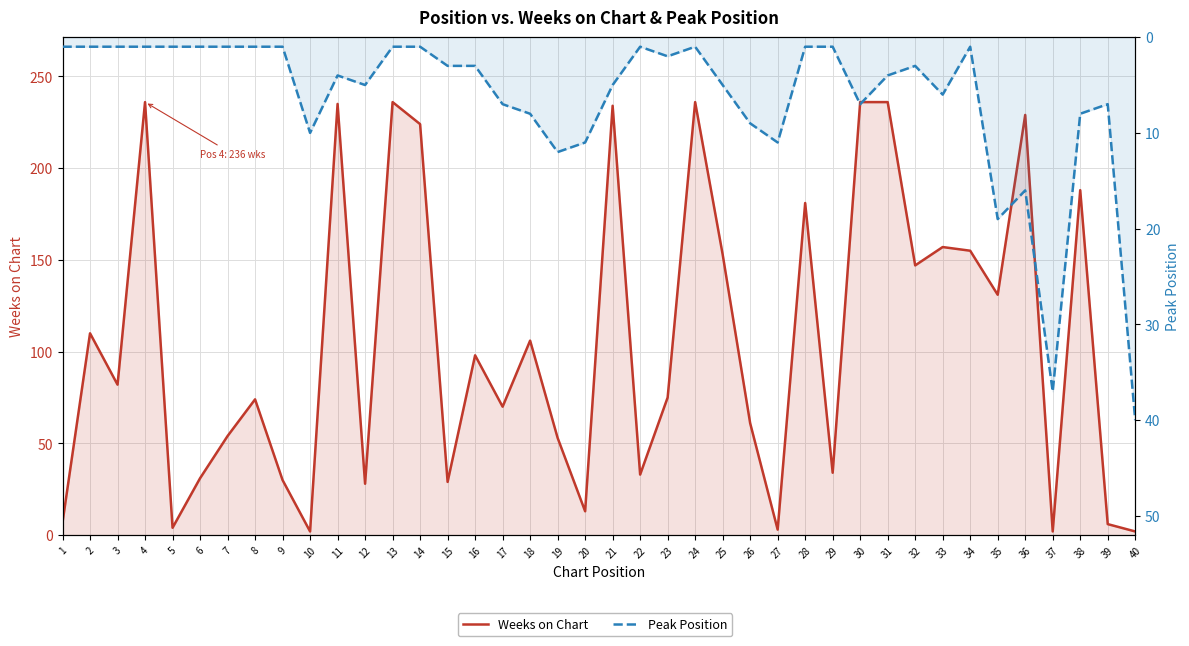

List the series in order of their peak value, lowest first.

Peak Position, Weeks on Chart